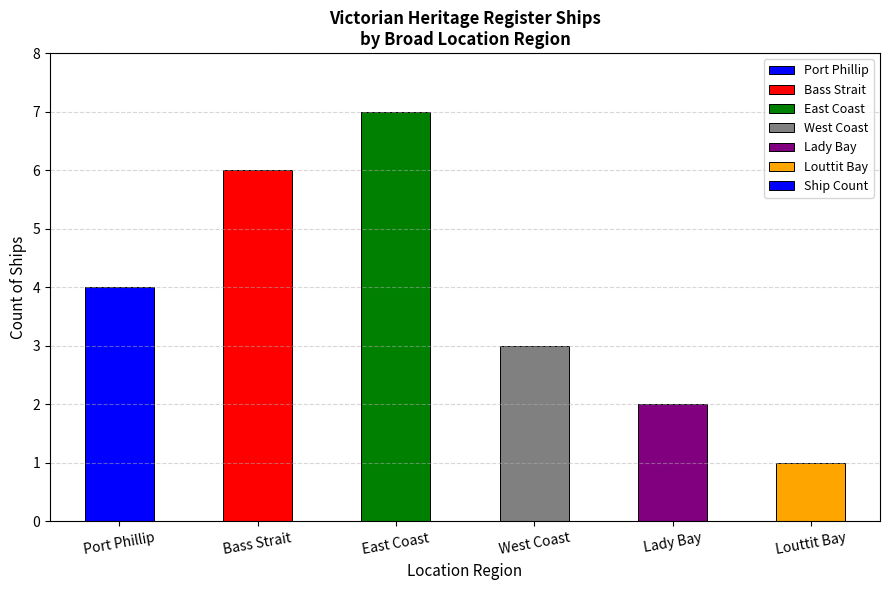

Reading left to right, what are all the values shown in this chart?

Port Phillip=4	Bass Strait=6	East Coast=7	West Coast=3	Lady Bay=2	Louttit Bay=1